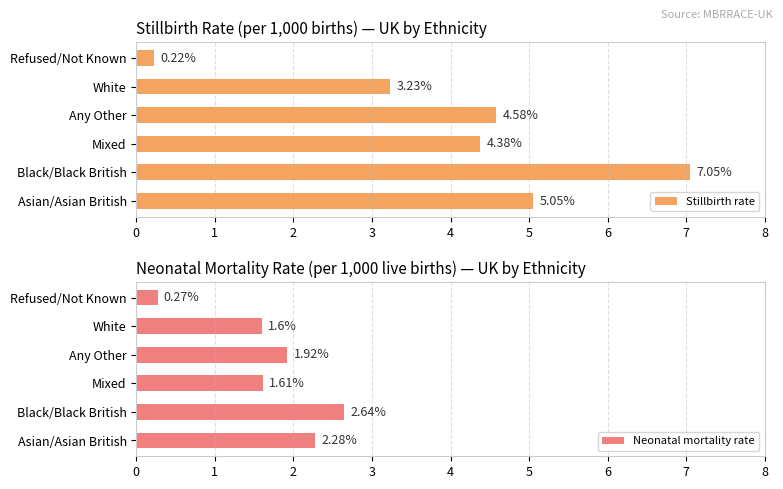

What is the sum of the Stillbirth rate values at Any Other and Black/Black British?

11.6